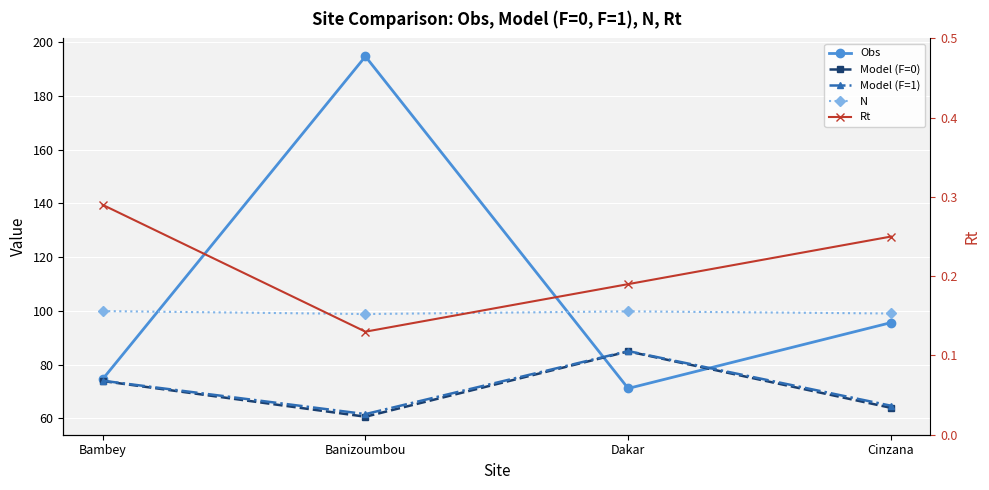

True or false: Model (F=0) and Rt cross at least once.

False